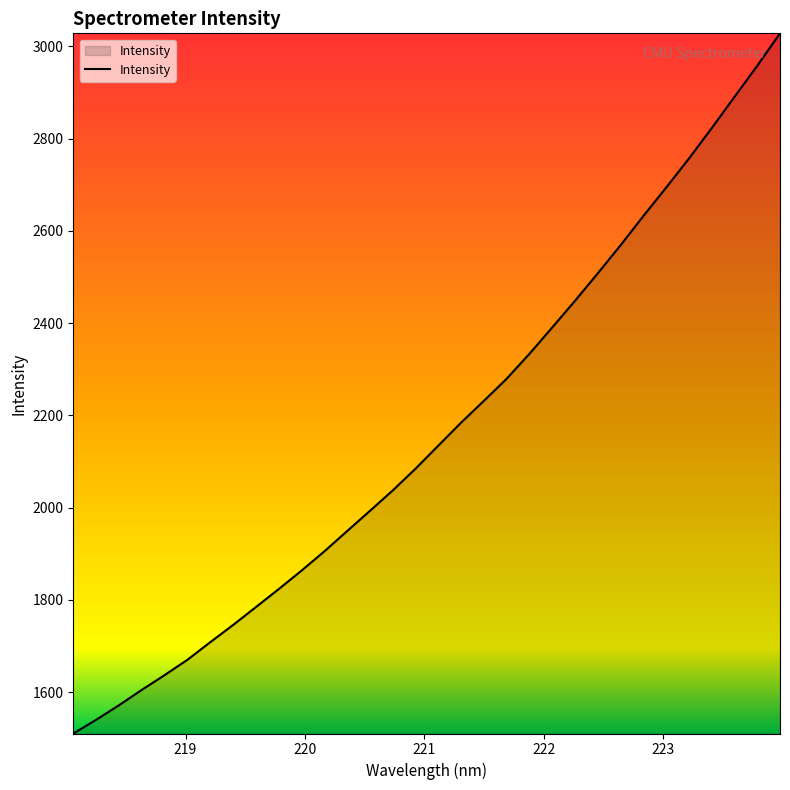

True or false: there are more than 2 points higher than both neighbors.

False